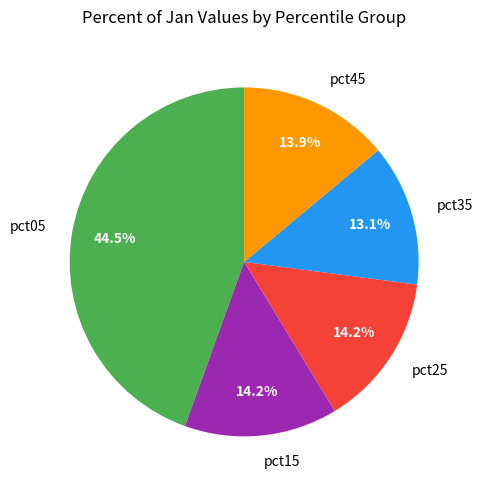

How much of the chart is everything except pct45?

86.1%